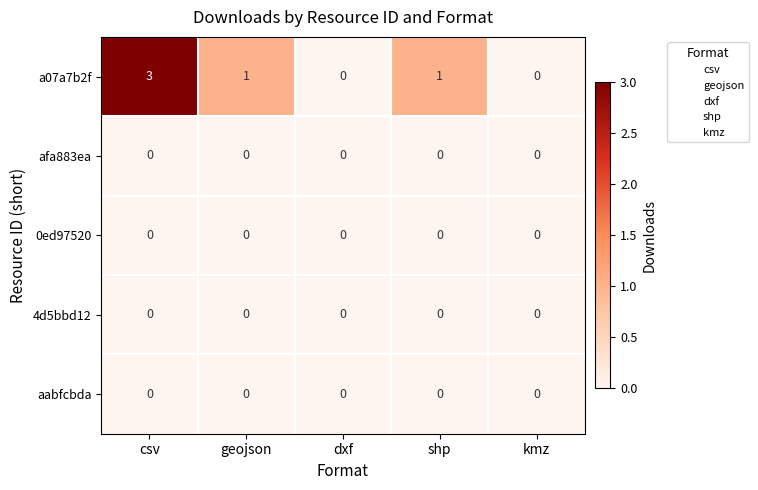

Which series has the widest spread of values?

a07a7b2f